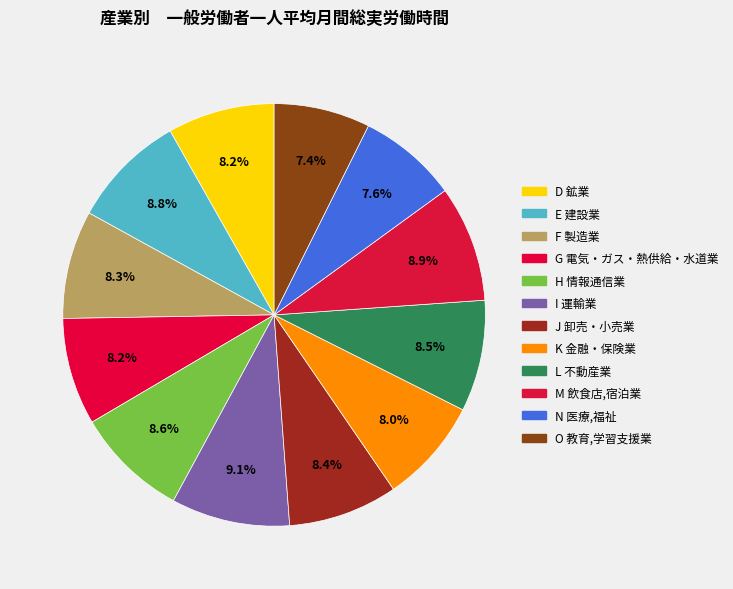

How many slices are in this pie chart?

12